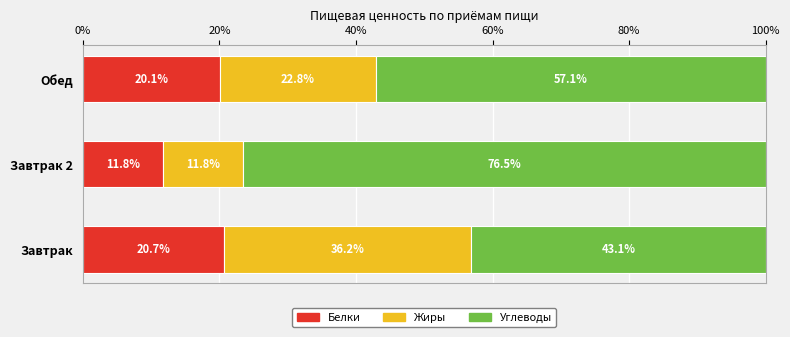

The value of Белки at Завтрак 2 is 5.1. True or false?

False